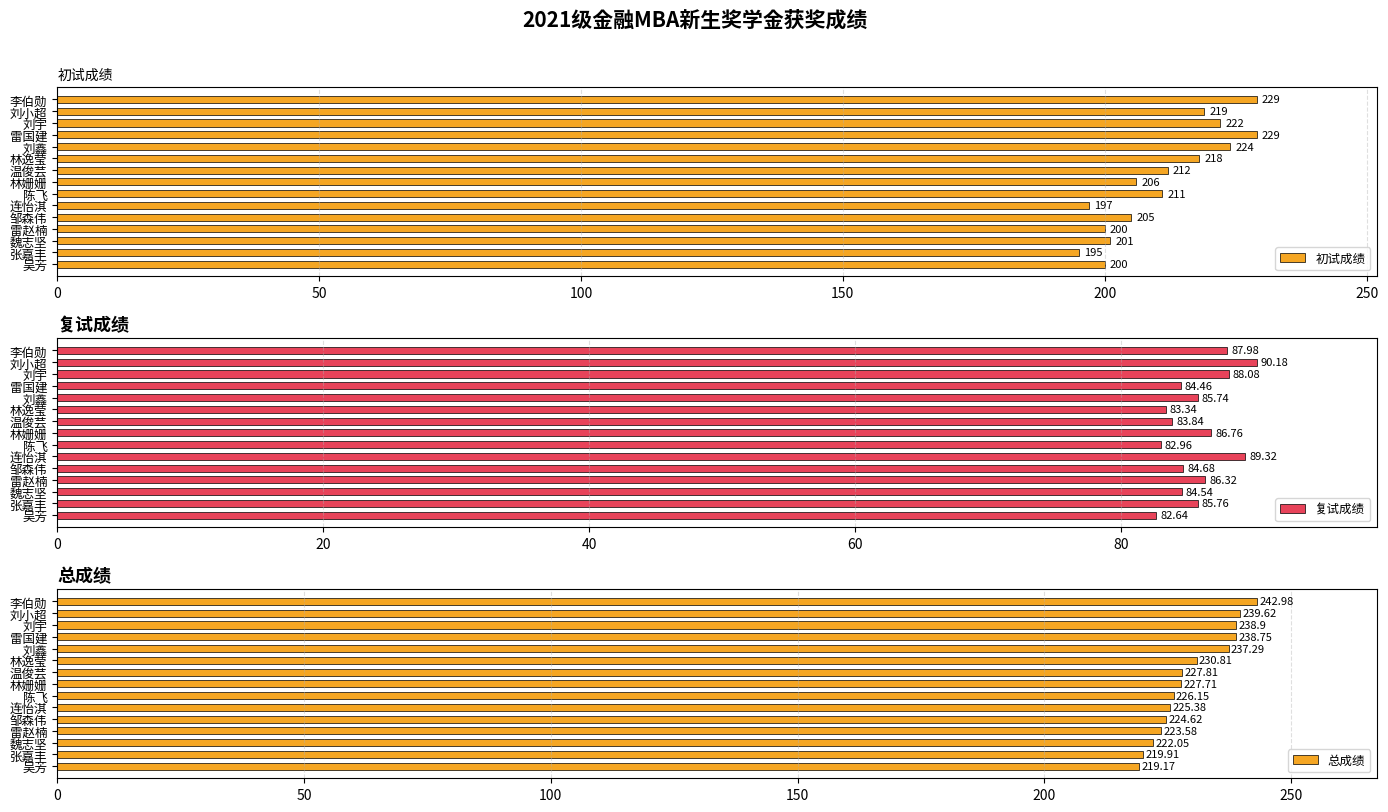

Reading right to left, transcribe all the data shown in this chart.

初试成绩: 200.0	195.0	201.0	200.0	205.0	197.0	211.0	206.0	212.0	218.0	224.0	229.0	222.0	219.0	229.0
复试成绩: 82.6	85.8	84.5	86.3	84.7	89.3	83.0	86.8	83.8	83.3	85.7	84.5	88.1	90.2	88.0
总成绩: 219.2	219.9	222.1	223.6	224.6	225.4	226.2	227.7	227.8	230.8	237.3	238.8	238.9	239.6	243.0